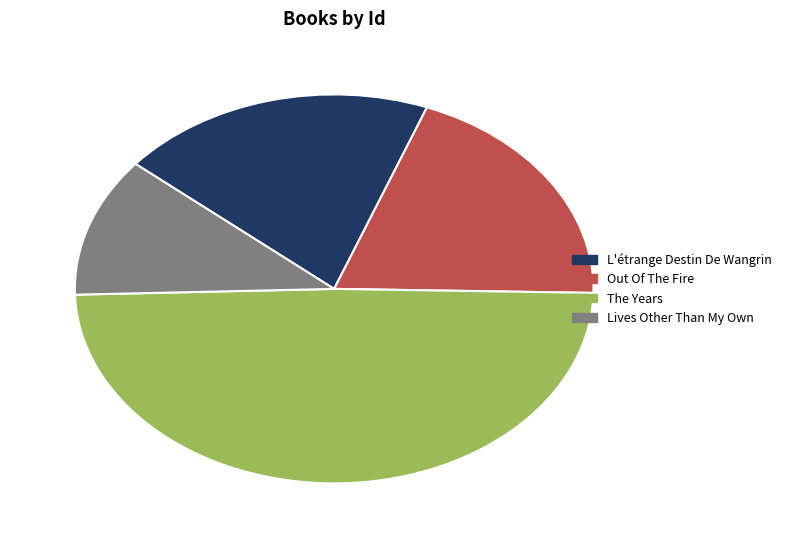

Is the sum of Lives Other Than My Own and L'étrange Destin De Wangrin greater than half?

No